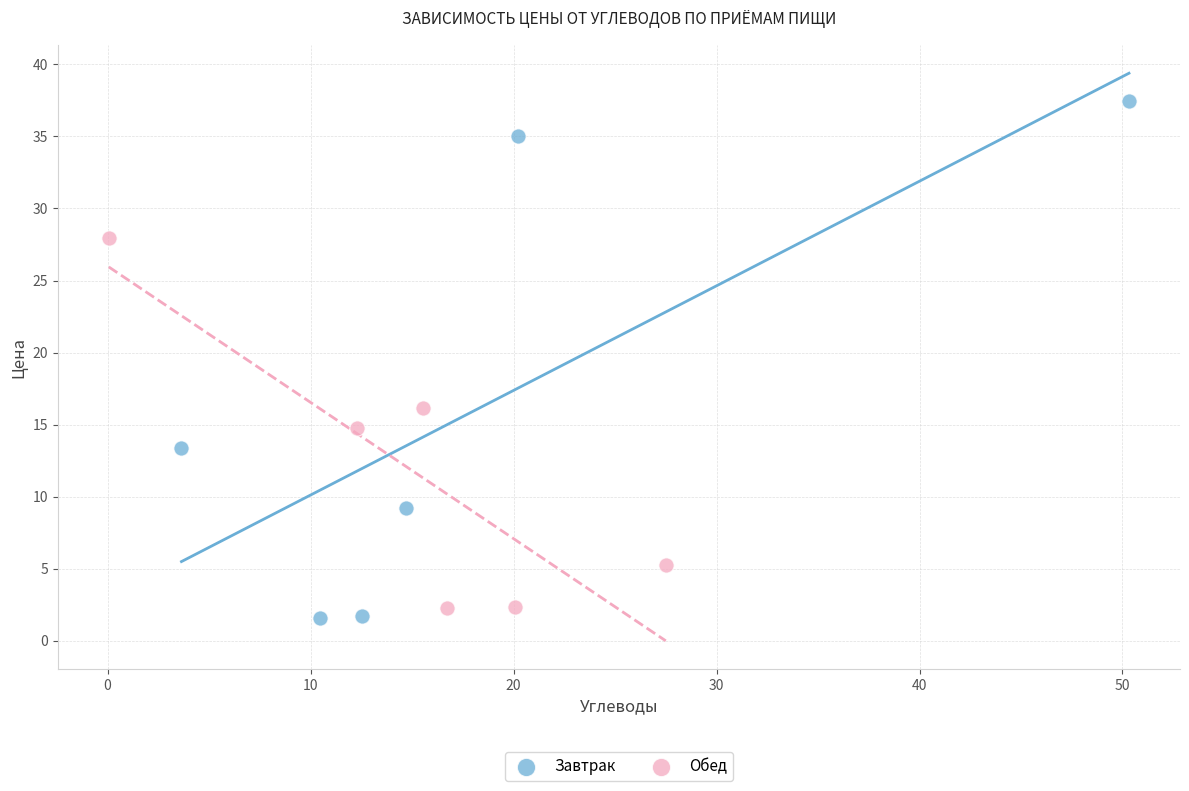

Which series has the largest Y range (max minus min)?

Завтрак